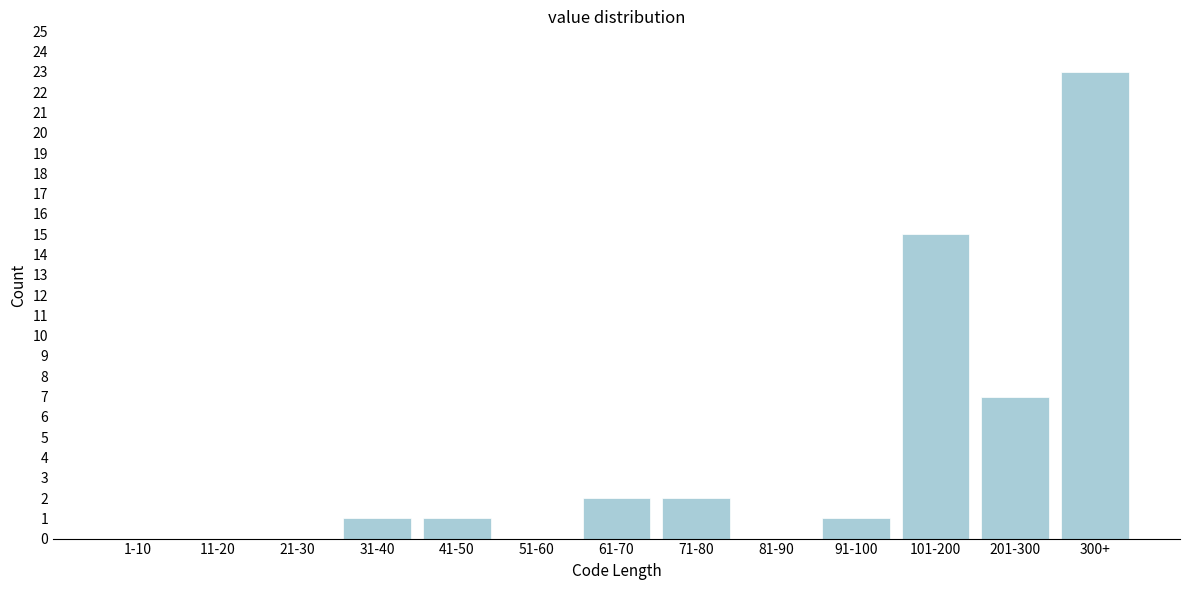

Reading left to right, what are all the values shown in this chart?

1-10=0	11-20=0	21-30=0	31-40=1	41-50=1	51-60=0	61-70=2	71-80=2	81-90=0	91-100=1	101-200=15	201-300=7	300+=23